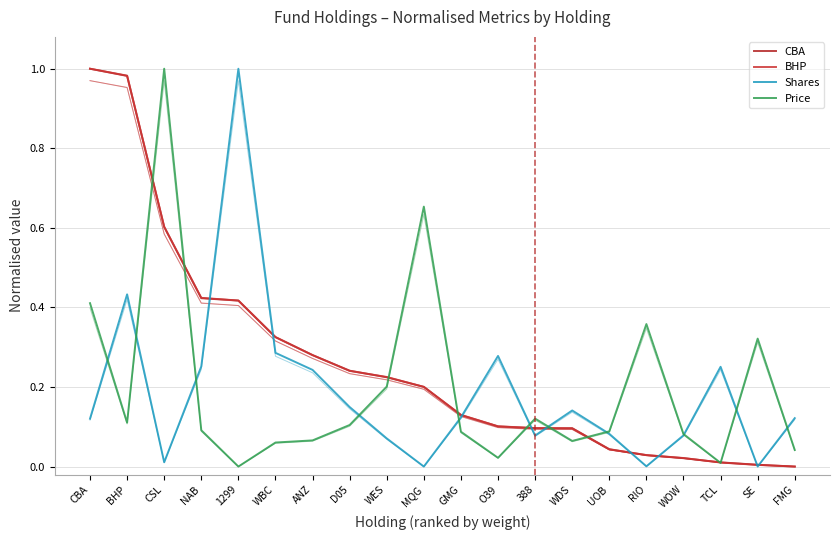

How many values in the BHP series exceed 0?

19